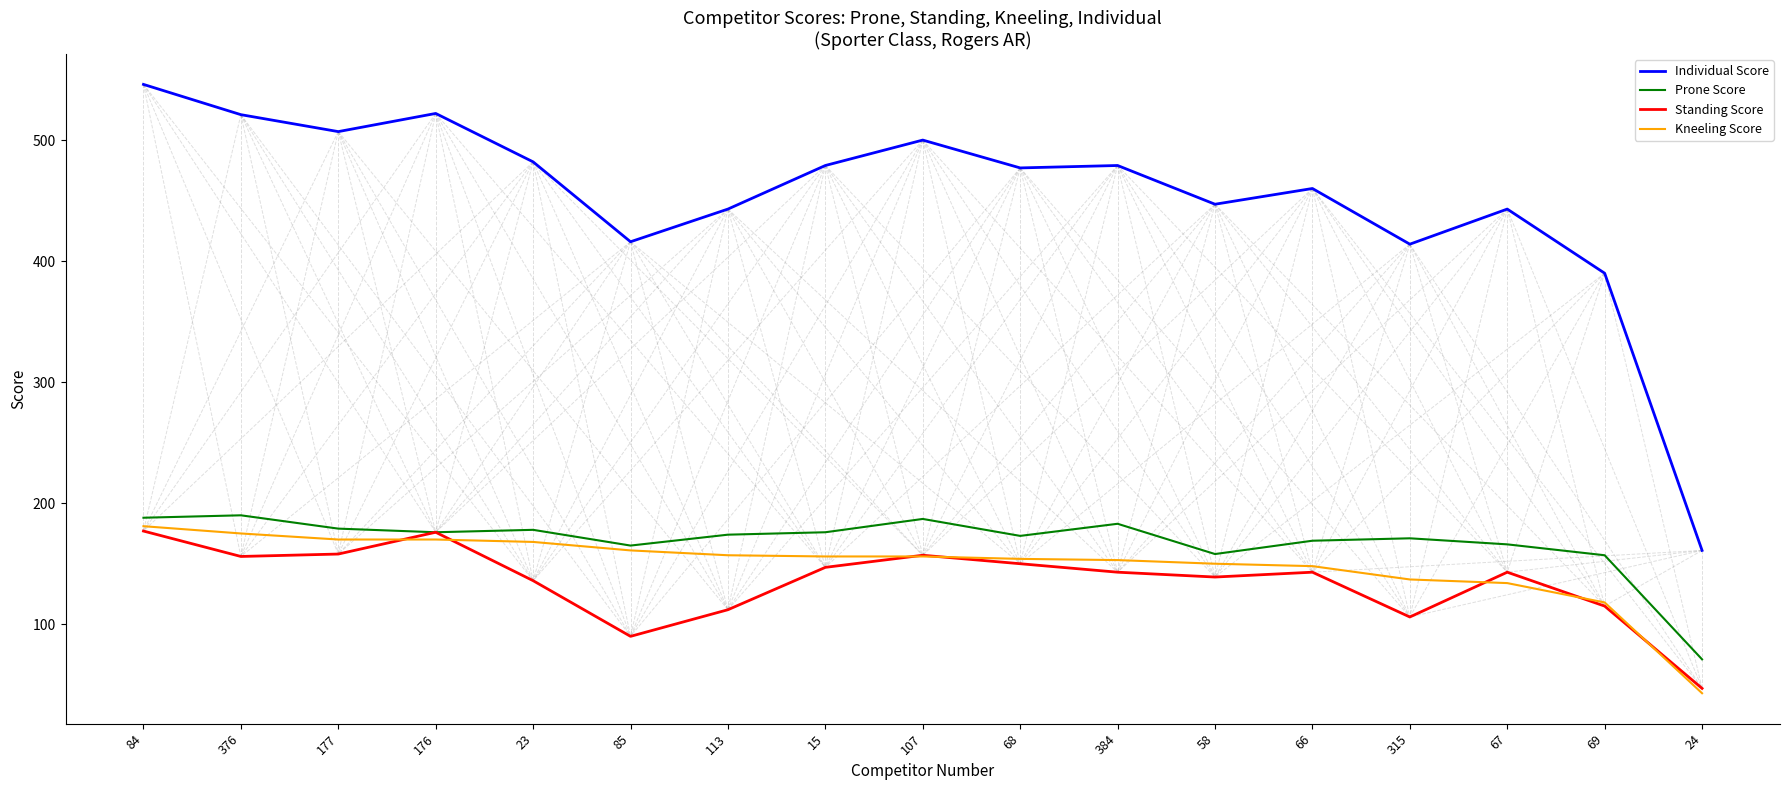

How many lines are shown in the chart?

4